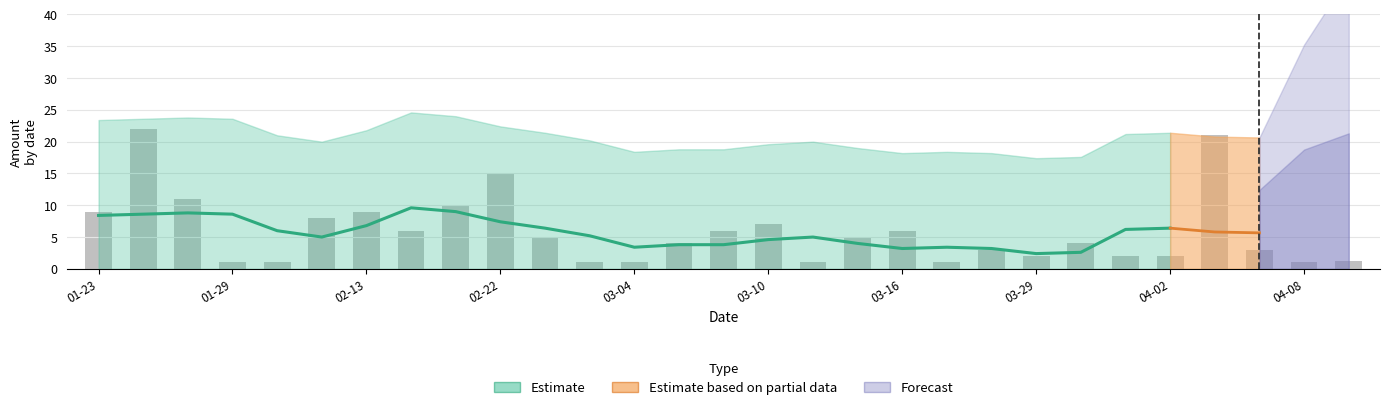

How many data points are less than 4?

13